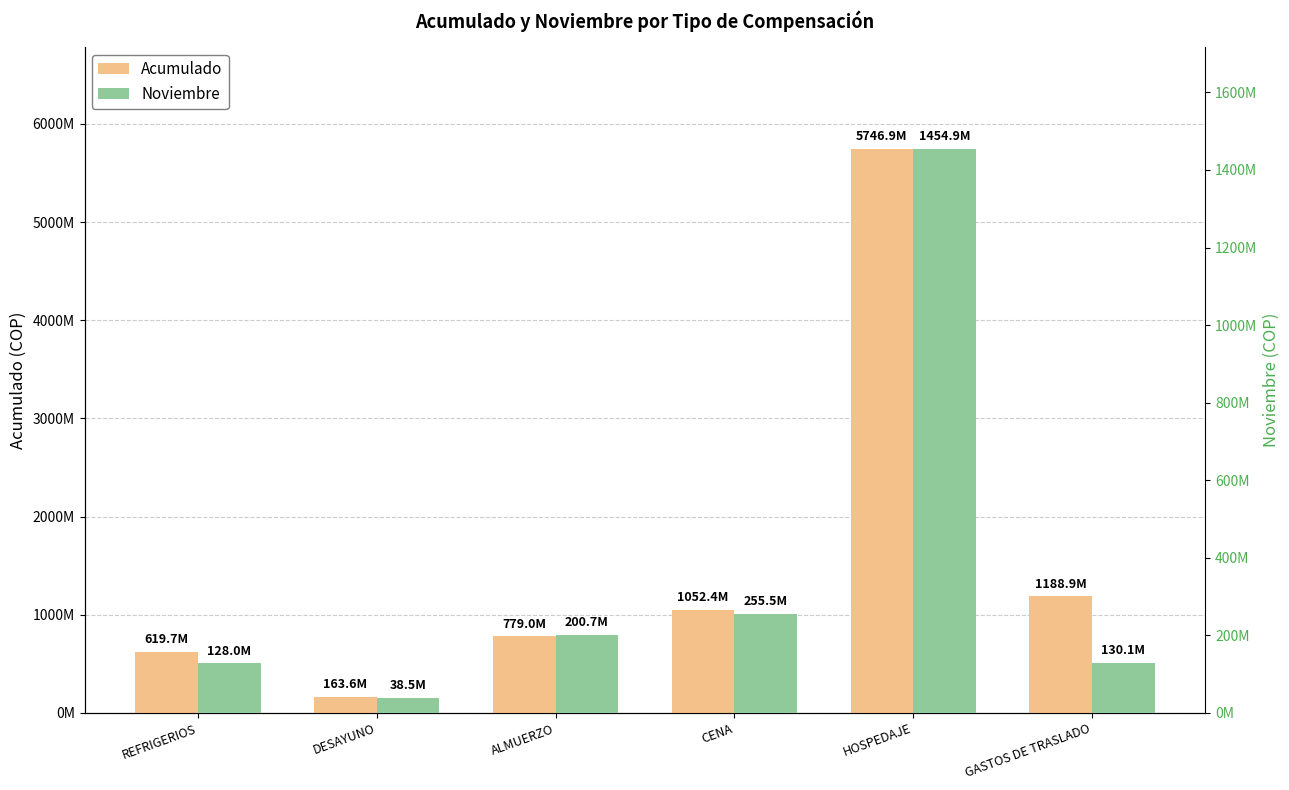

Between ALMUERZO and GASTOS DE TRASLADO, which series saw the biggest shift?

Acumulado